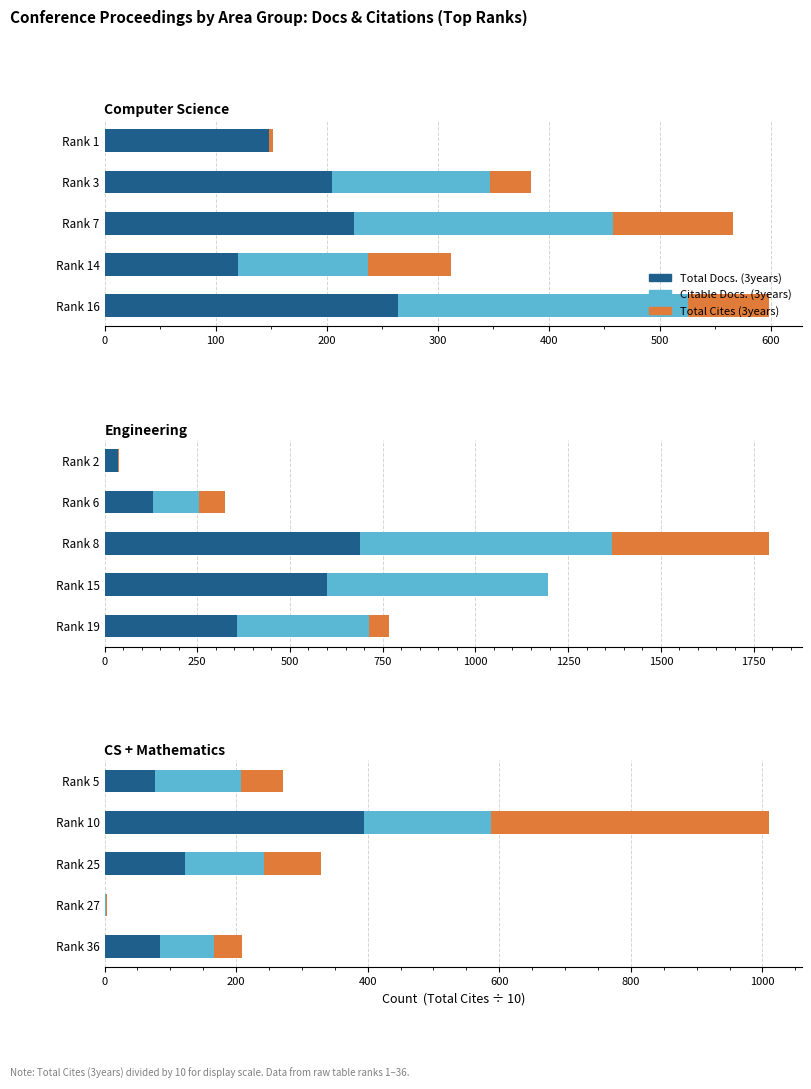

Rank the series by their maximum value, from lowest to highest.

Citable Docs. (3years), Total Docs. (3years), Total Cites (3years)